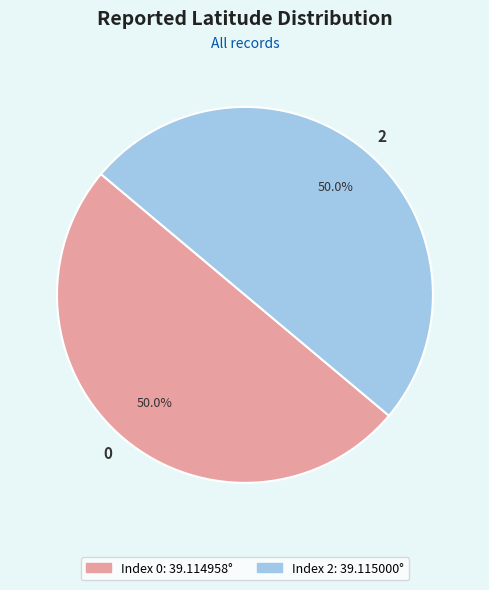

Do 2 and 0 together represent more than half of the pie?

Yes